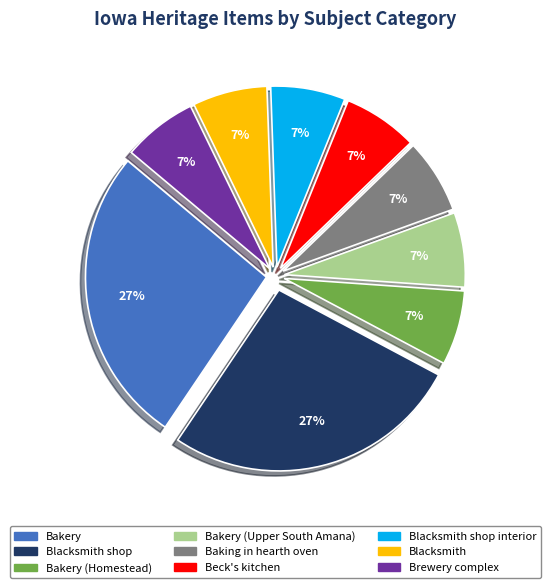

Does Baking in hearth oven represent more than half of the total?

No